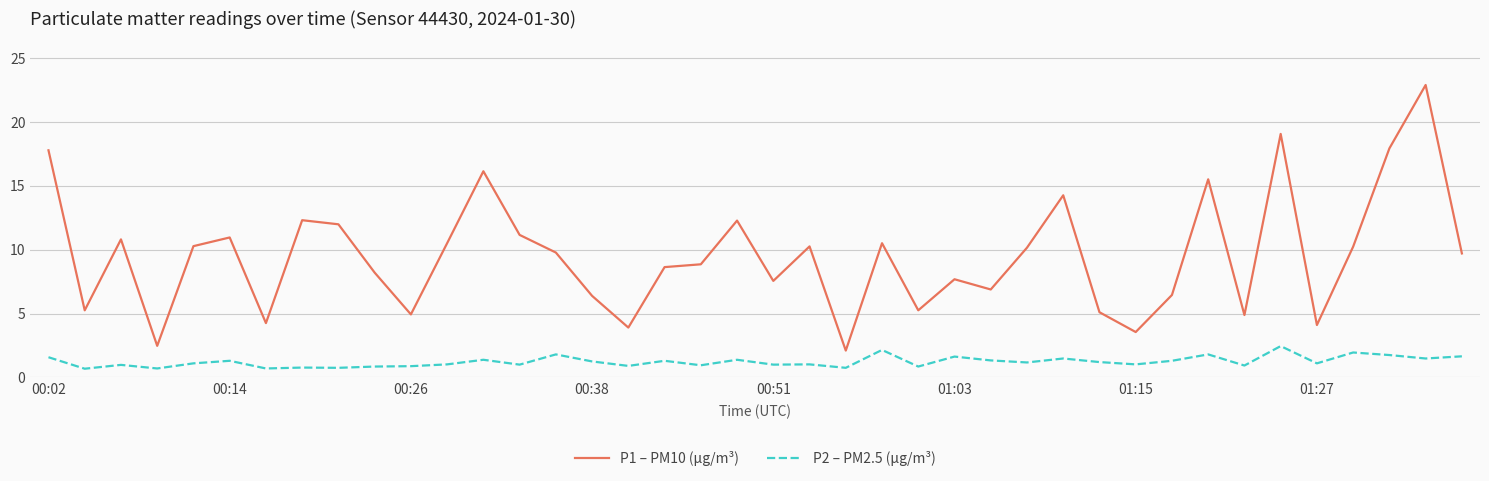

Rank the series by their average value, from lowest to highest.

P2 – PM2.5 (µg/m³), P1 – PM10 (µg/m³)